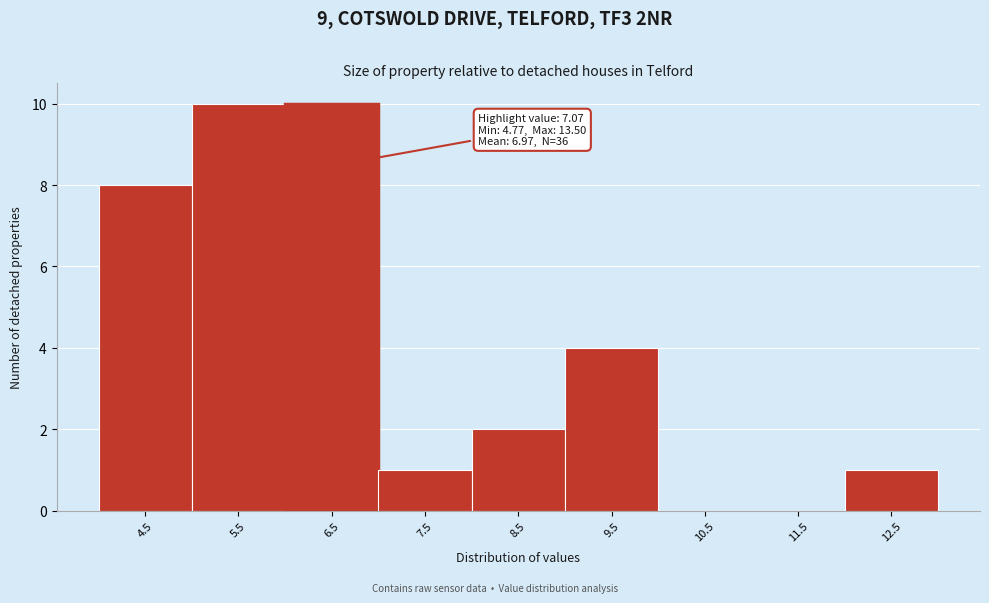

Reading left to right, extract all data points from this chart.

4.5=8	5.5=10	6.5=10	7.5=1	8.5=2	9.5=4	10.5=0	11.5=0	12.5=1